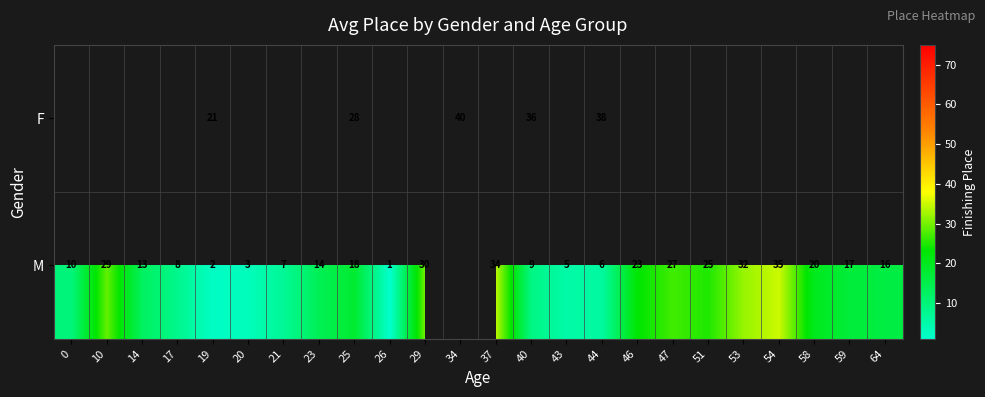

At which category is the sum across all series the highest?

25